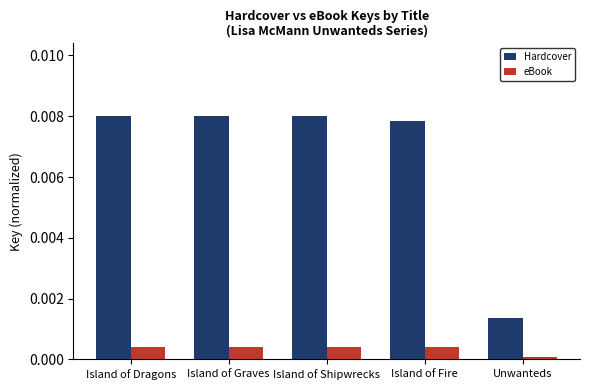

At Unwanteds, list the series in order from smallest to largest.

eBook, Hardcover